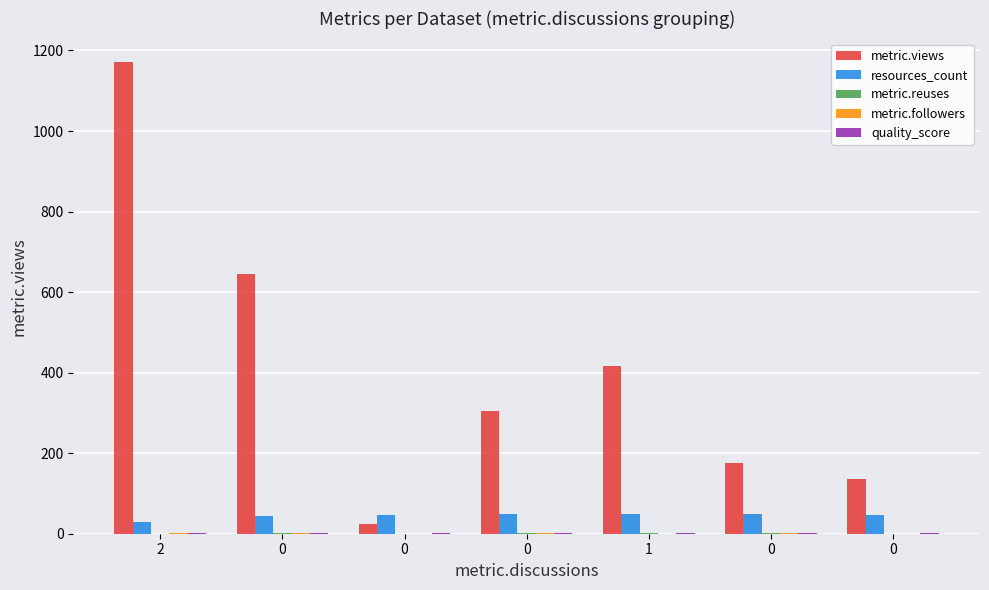

What is the value of the metric.views bar at the 5th from the left?

417.0